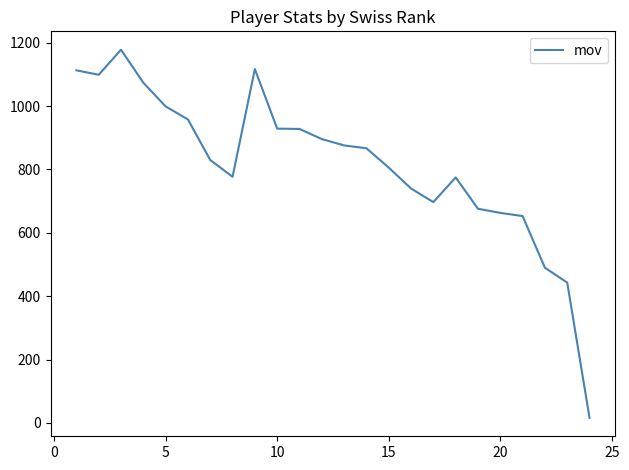

What is the average value?

817